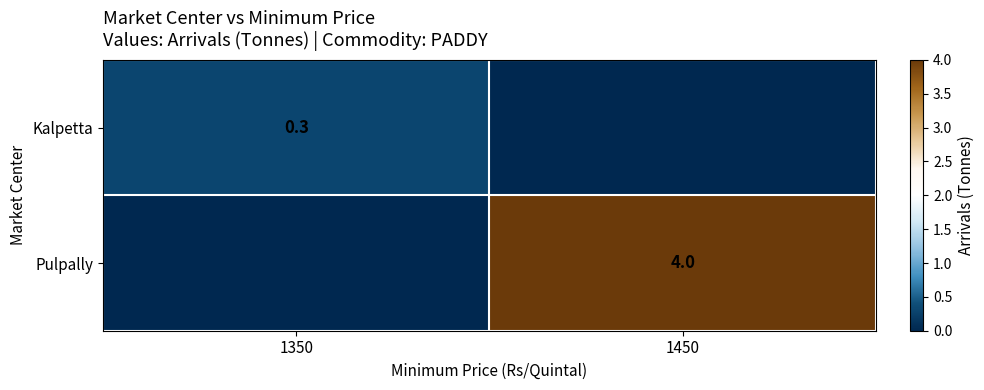

The value of Pulpally at 1450 is 4.0. True or false?

True